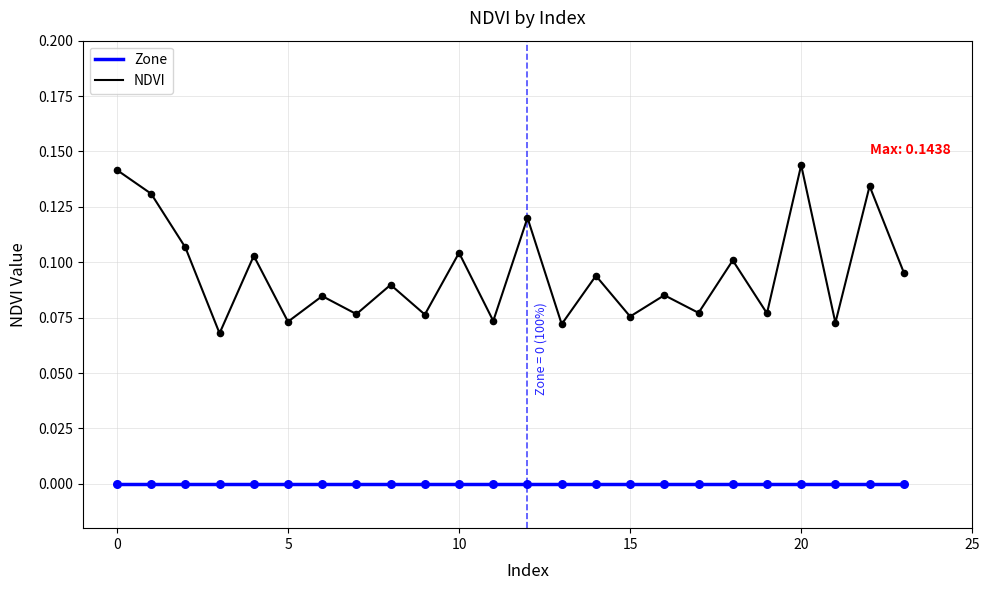

Which series has the largest total across all categories?

NDVI